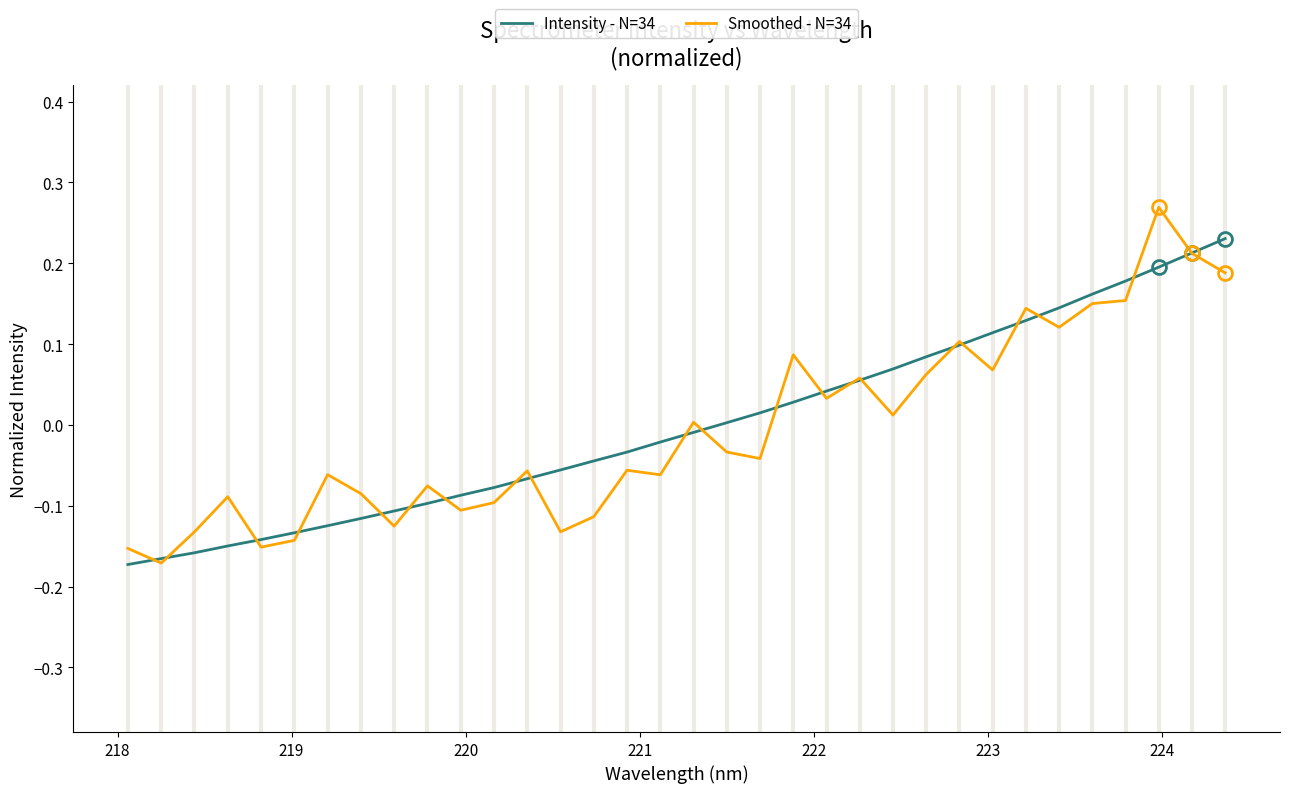

Which series has the widest spread of values?

Smoothed - N=34